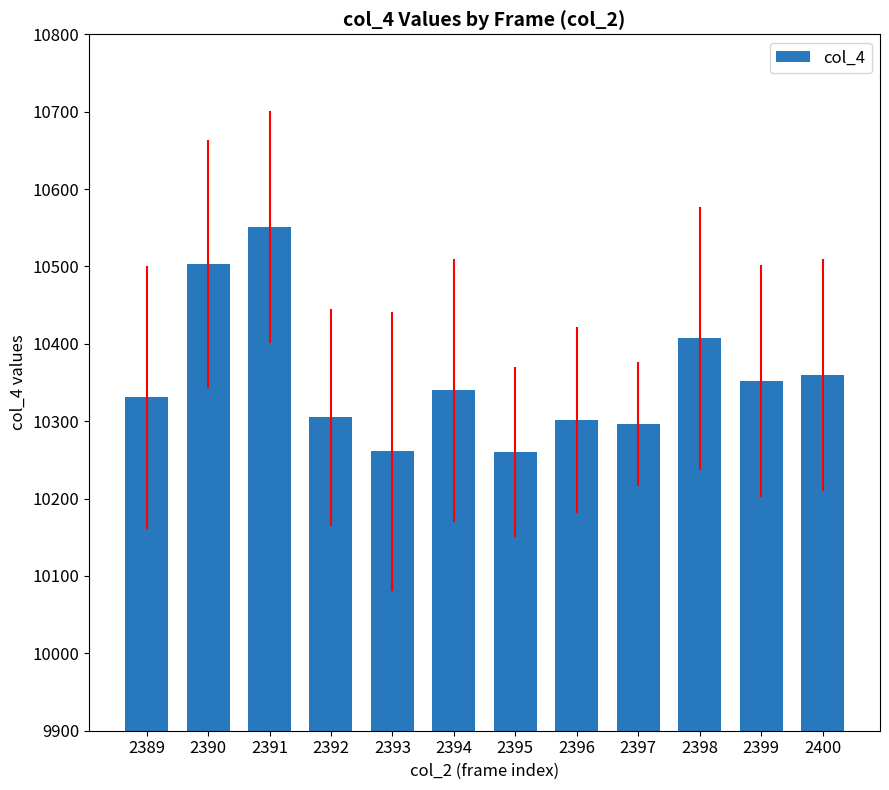

How many bars are there in total?

12